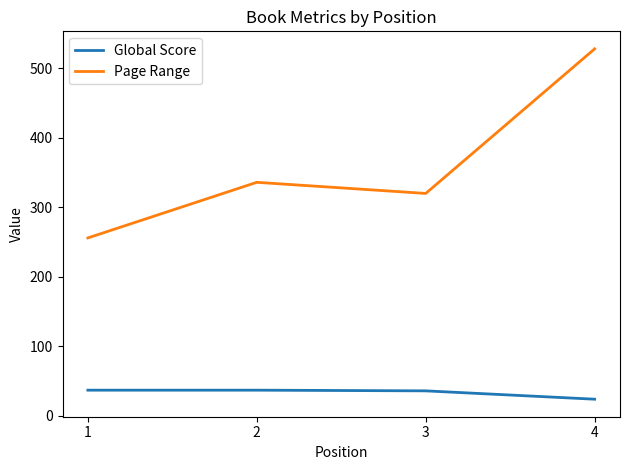

Rank the categories by Page Range value from highest to lowest.

4, 2, 3, 1